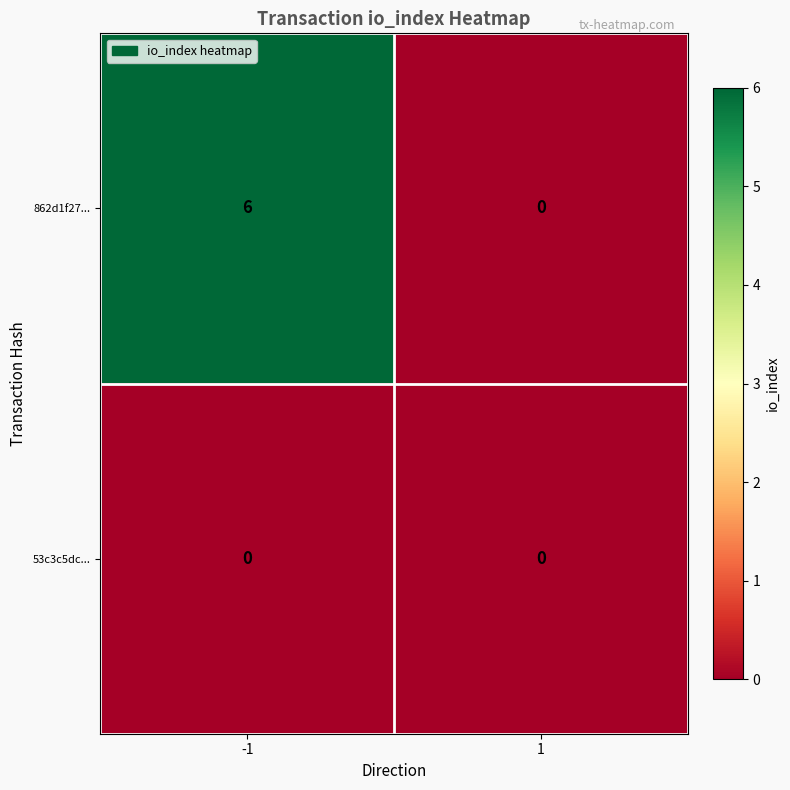

What is the maximum value shown in the chart?

6